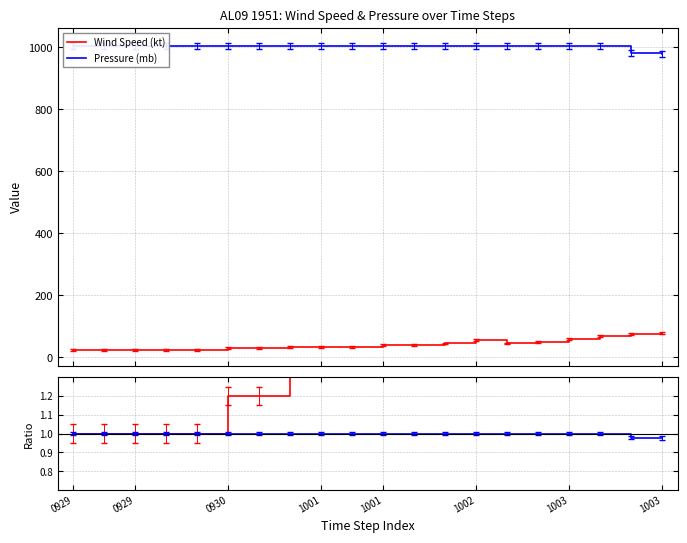

What is the highest value of the Wind Speed (kt) series?

80